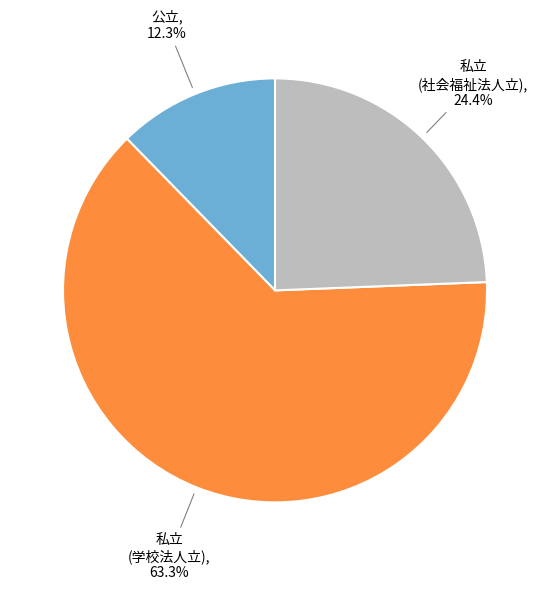

How many slices are in this pie chart?

3